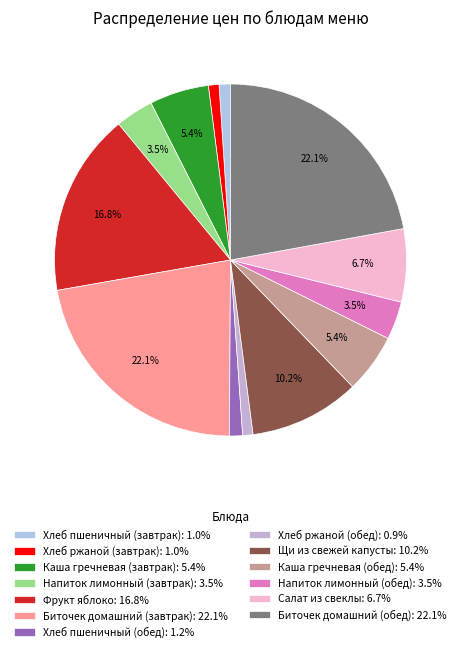

How many slices are in this pie chart?

13